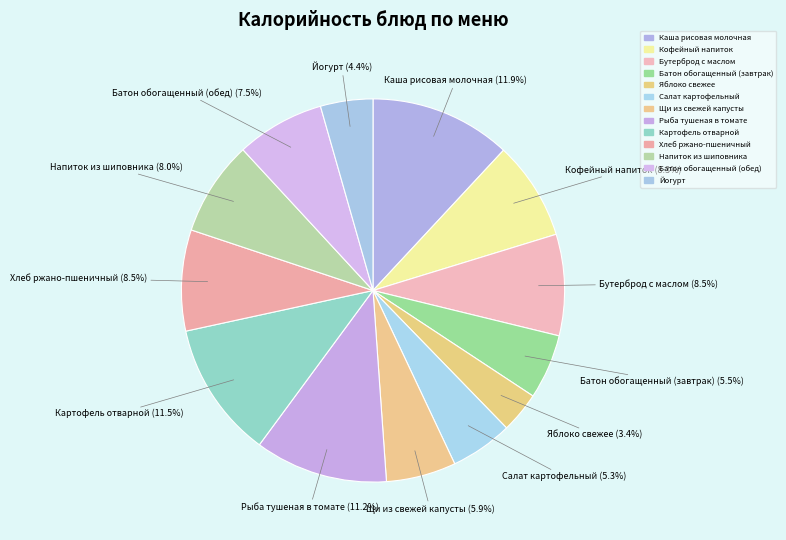

Rank the categories by value from highest to lowest.

Каша рисовая молочная, Картофель отварной, Рыба тушеная в томате, Бутерброд с маслом, Хлеб ржано-пшеничный, Кофейный напиток, Напиток из шиповника, Батон обогащенный (обед), Щи из свежей капусты, Батон обогащенный (завтрак), Салат картофельный, Йогурт, Яблоко свежее